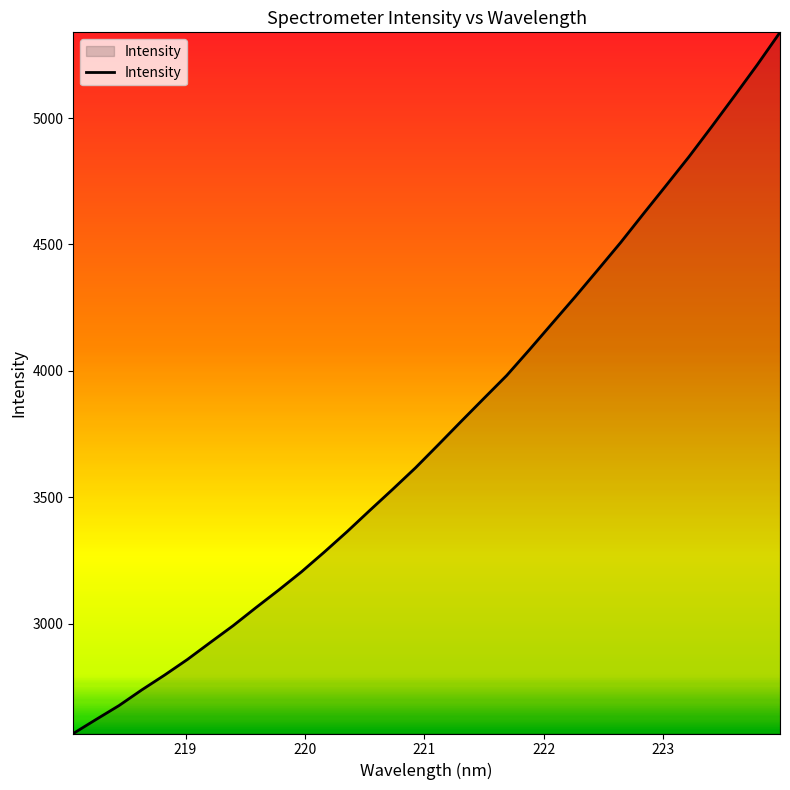

What is the greatest value displayed?

5339.1